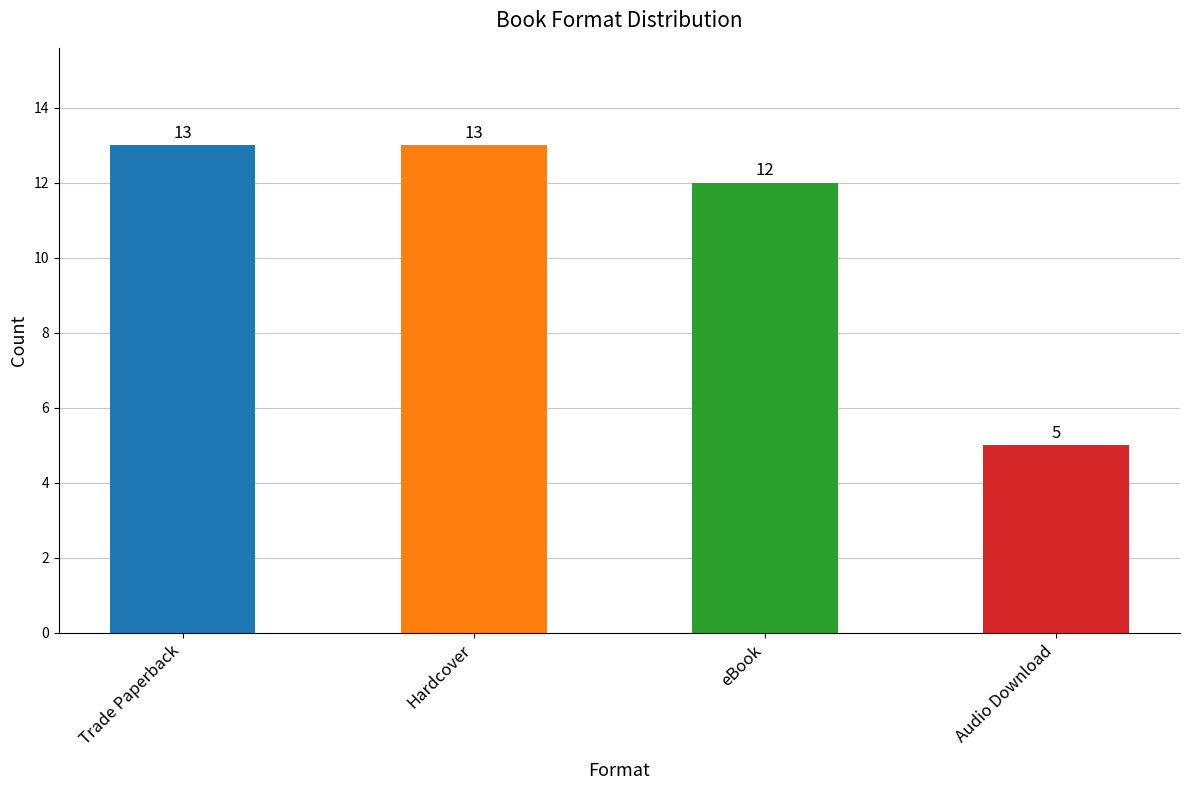

The chart shows a value of 3 at Audio Download. True or false?

False